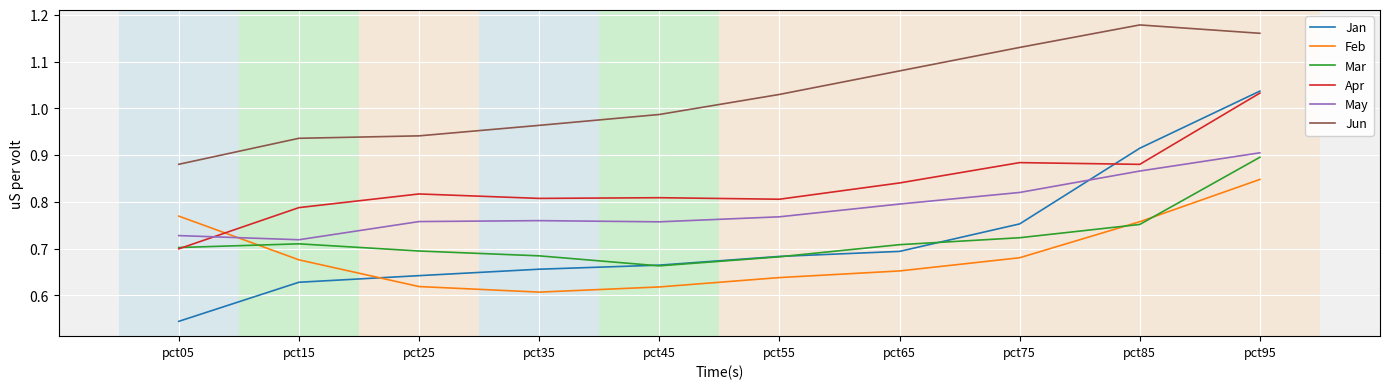

What is the difference between the maximum and minimum values in the Apr series?

0.3